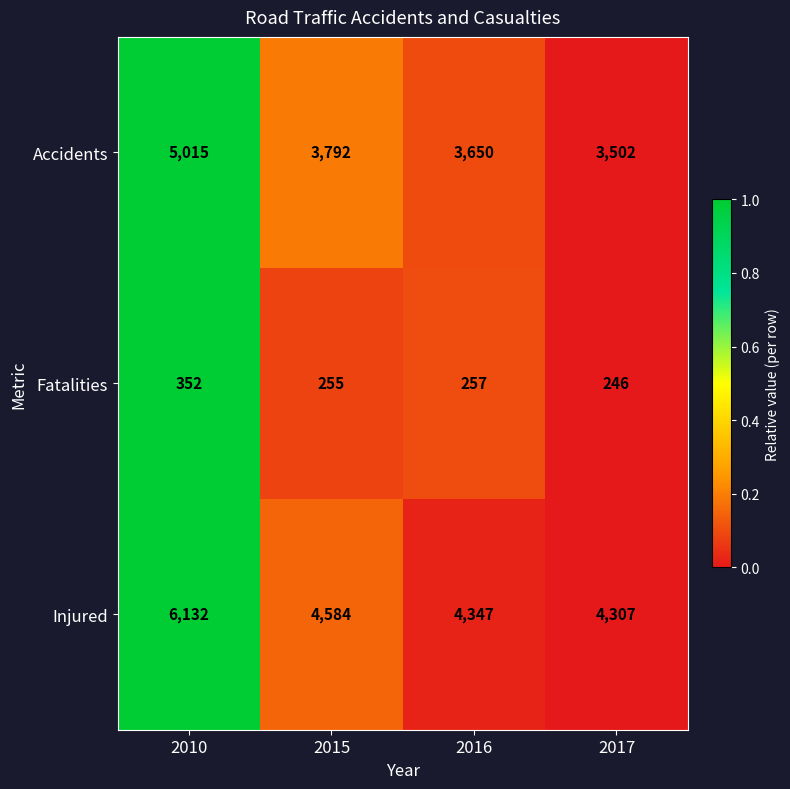

Between 2015 and 2016, which series saw the biggest shift?

Injured